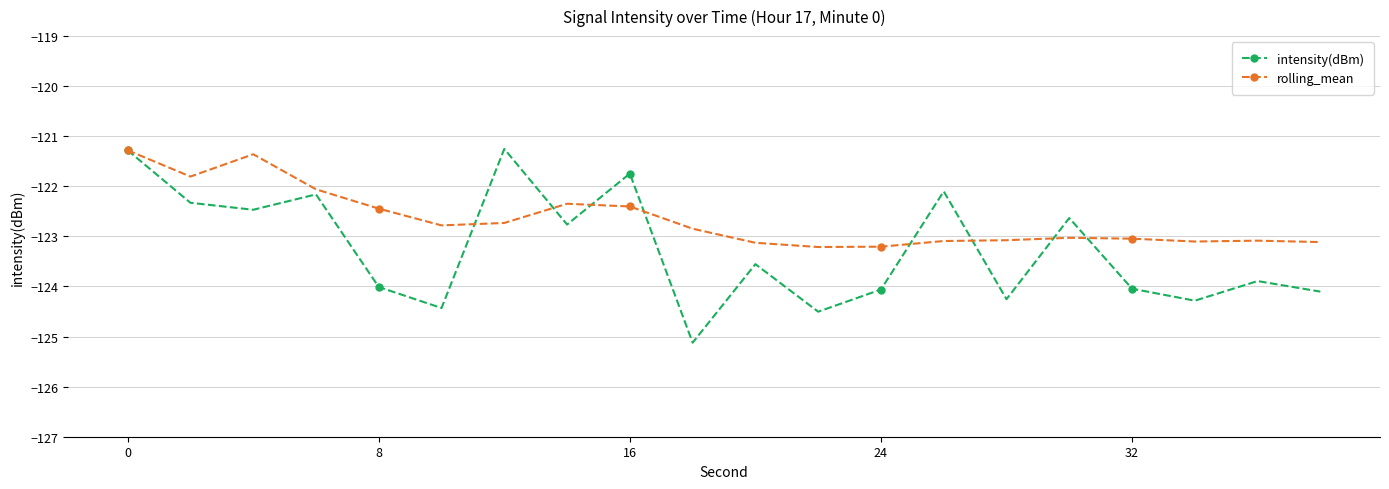

What is the difference between the maximum and minimum values in the rolling_mean series?

1.9